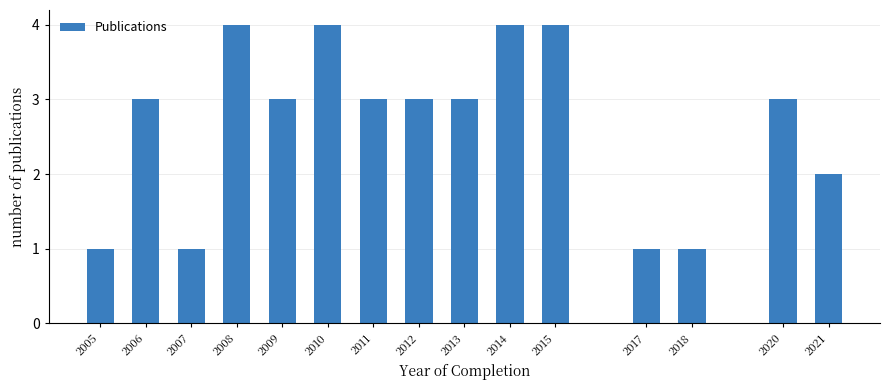

Reading left to right, what are all the values shown in this chart?

1	3	1	4	3	4	3	3	3	4	4	1	1	3	2